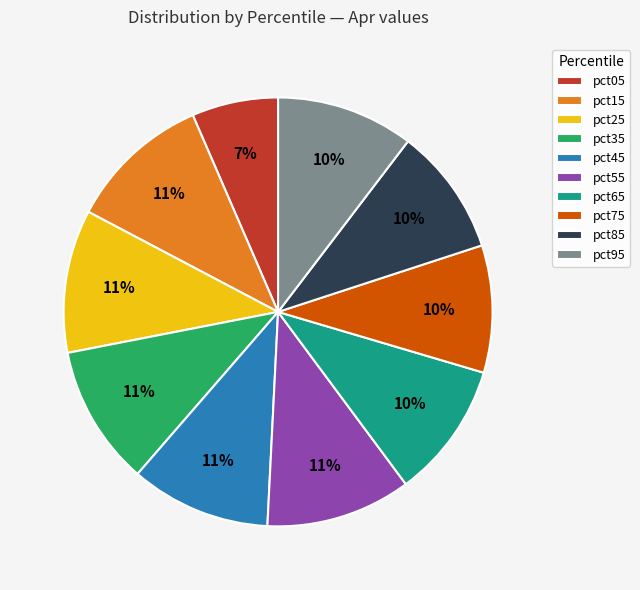

Which has a higher value, pct65 or pct05?

pct65